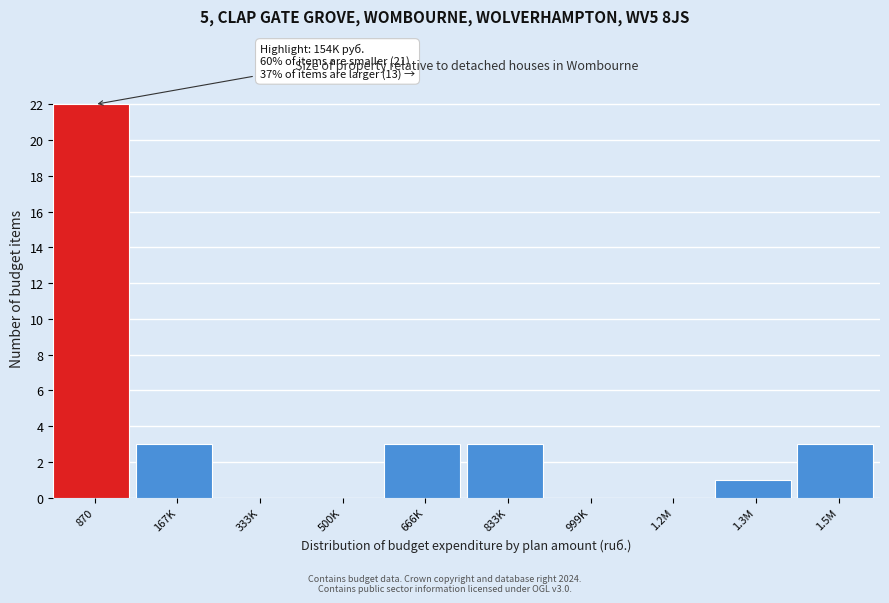

Reading left to right, what are all the values shown in this chart?

870=22	167K=3	333K=0	500K=0	666K=3	833K=3	999K=0	1.2M=0	1.3M=1	1.5M=3